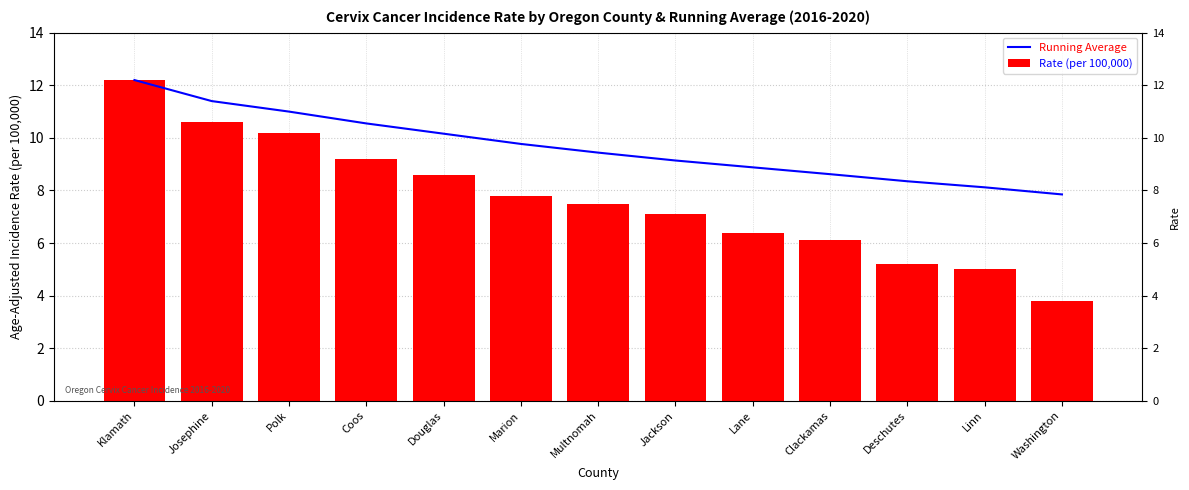

What is the value of the Running Average bar at the 12th from the left?

8.1